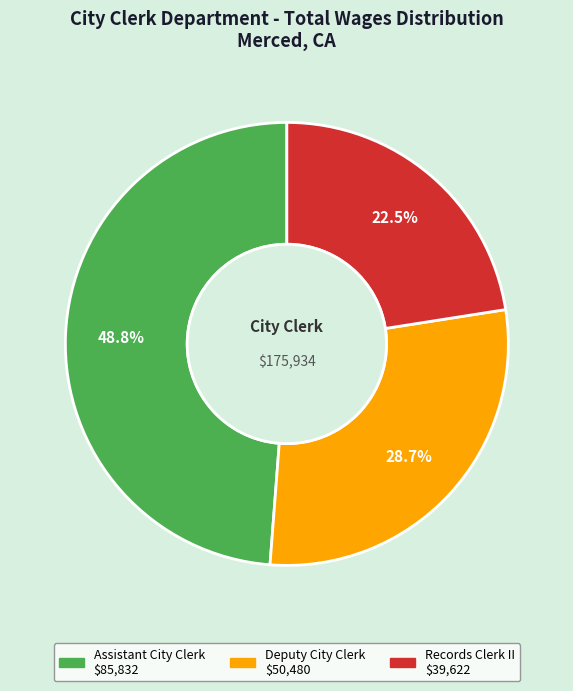

True or false: Assistant City Clerk accounts for 49% of the total.

True